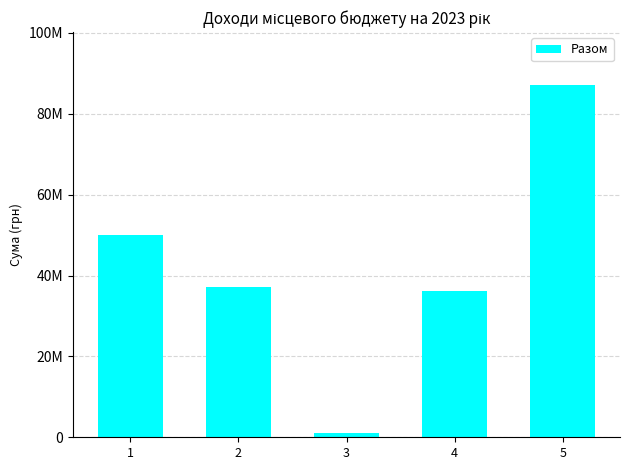

Reading left to right, extract all data points from this chart.

50011803.5	37103072.0	953736.0	36149336.0	87114875.5